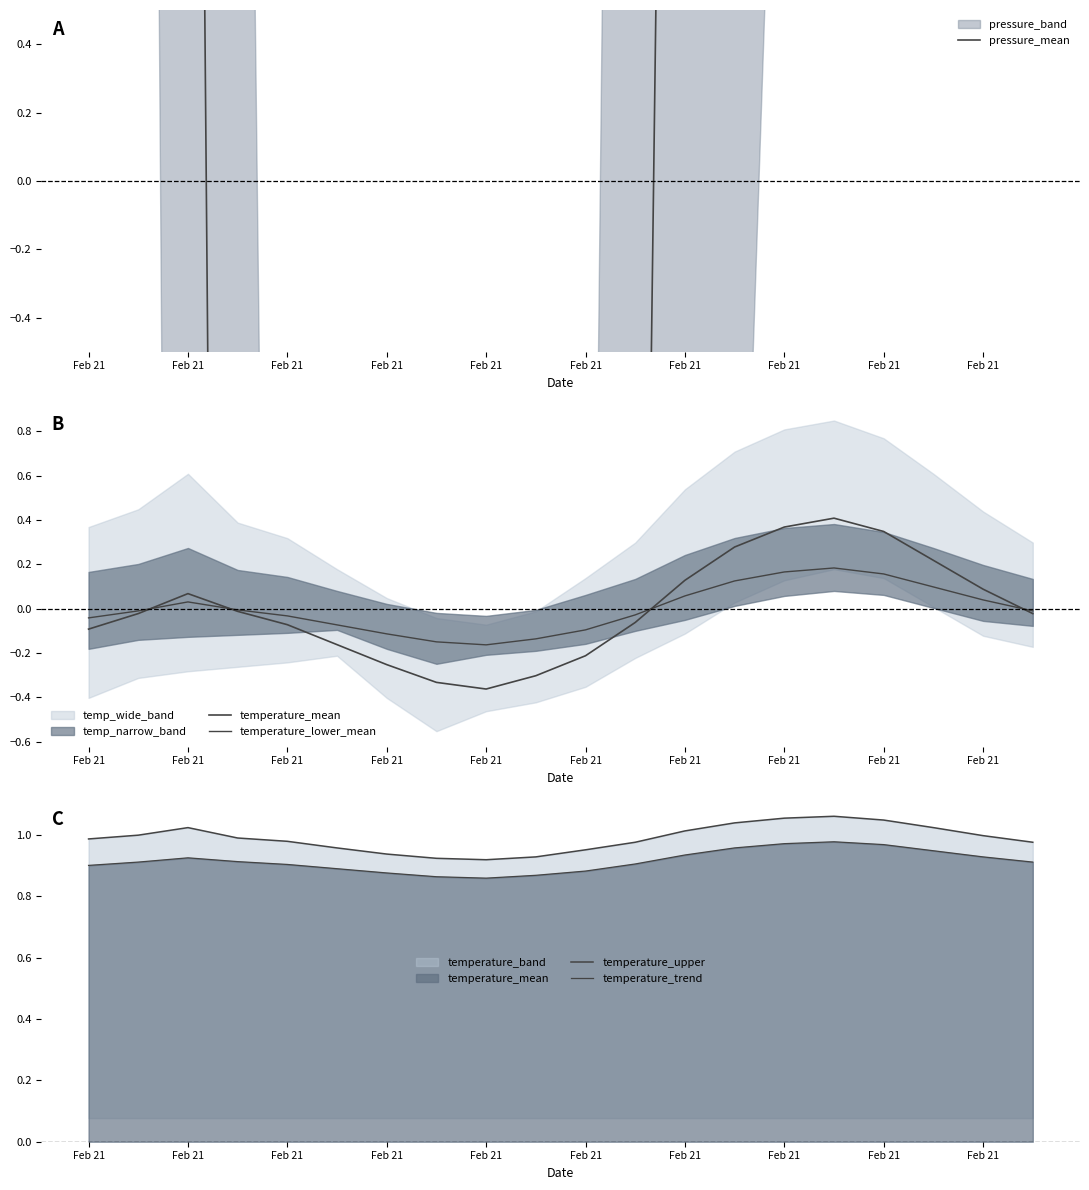

What is the total value across all series at Feb 21?

47.5